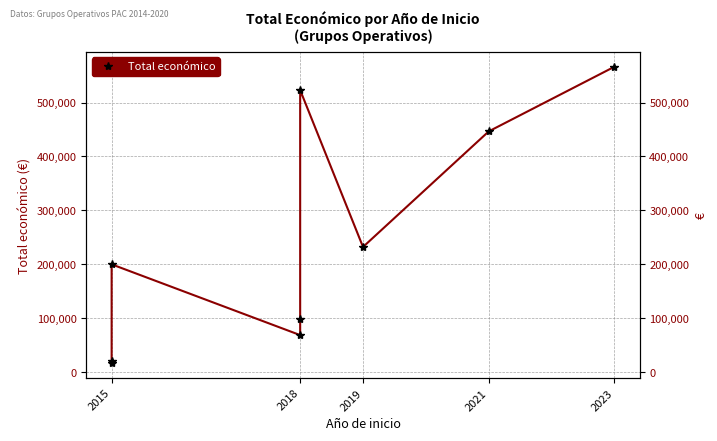

How many points are lower than both their immediate neighbors (excluding endpoints)?

2